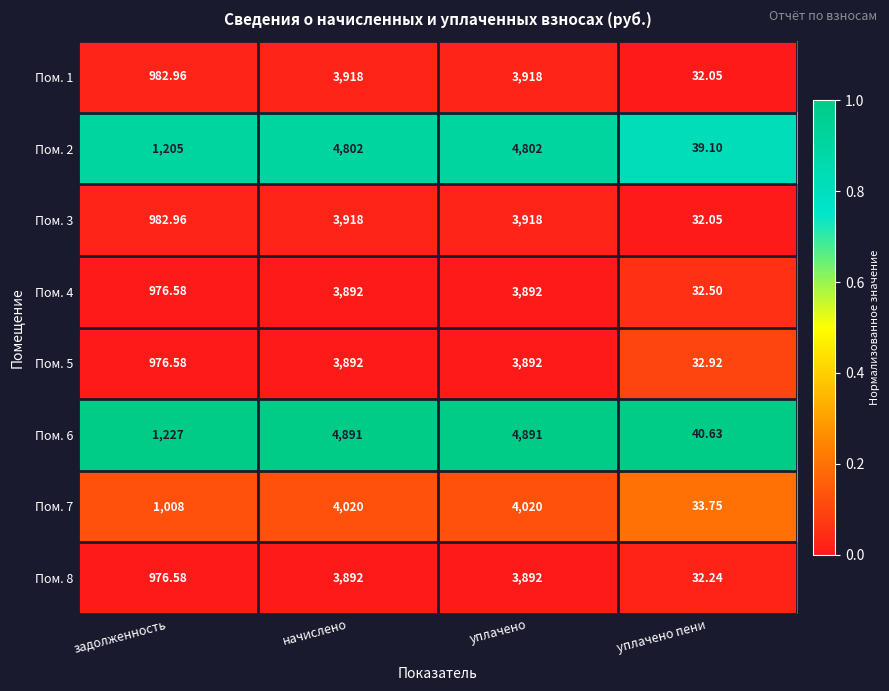

What is the spread (max minus min) of values at уплачено пени?

8.6